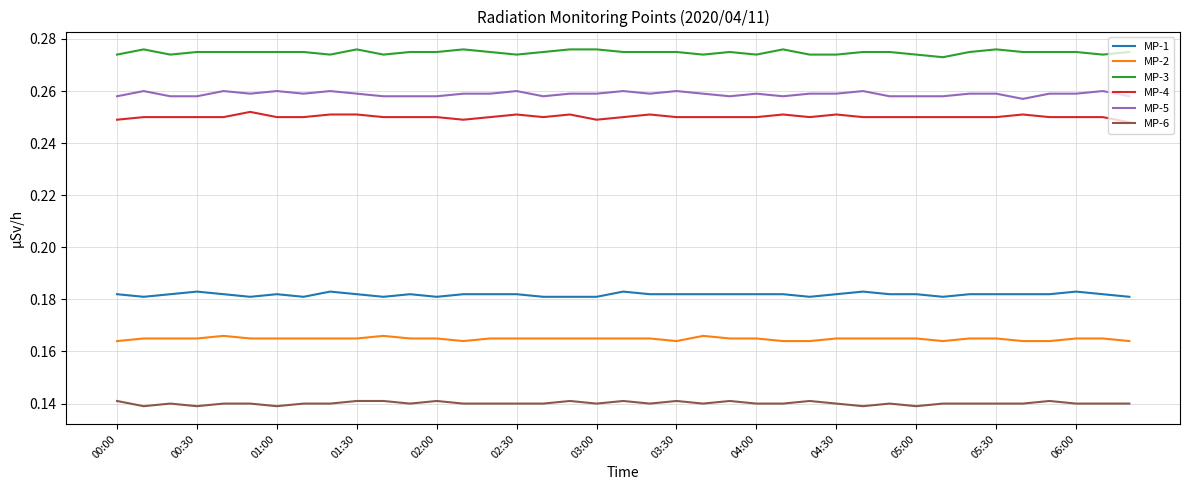

Which series has the largest total across all categories?

MP-3